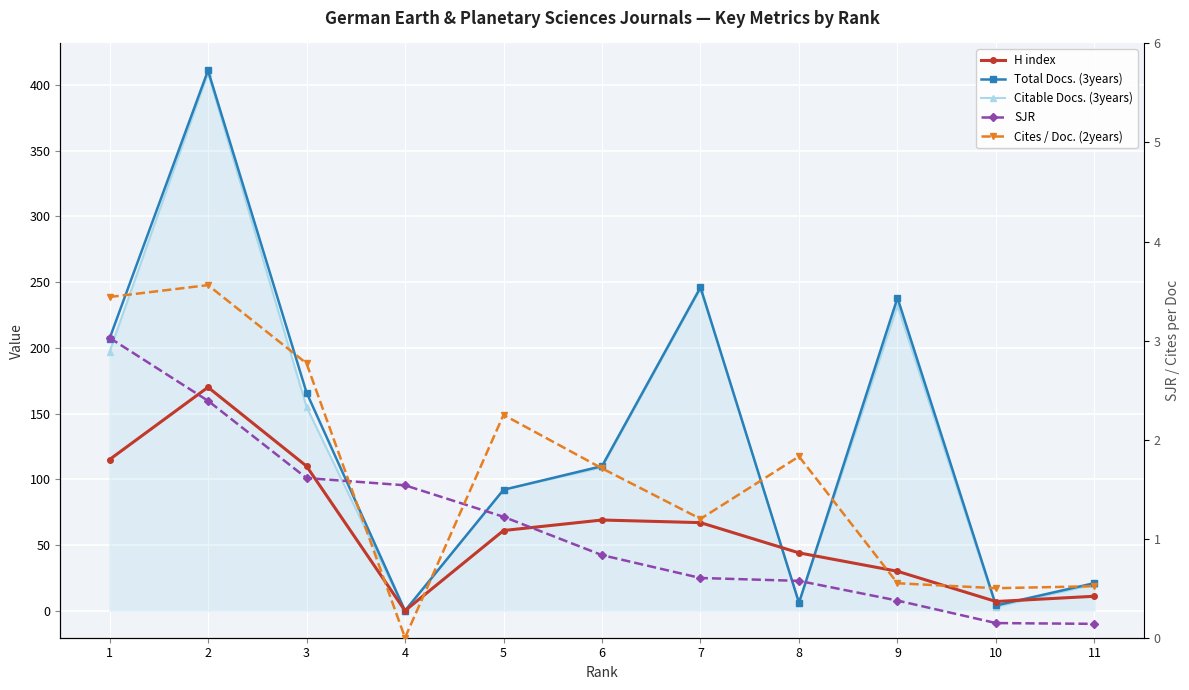

After their last crossing, which series has the higher values: SJR or Total Docs. (3years)?

Total Docs. (3years)